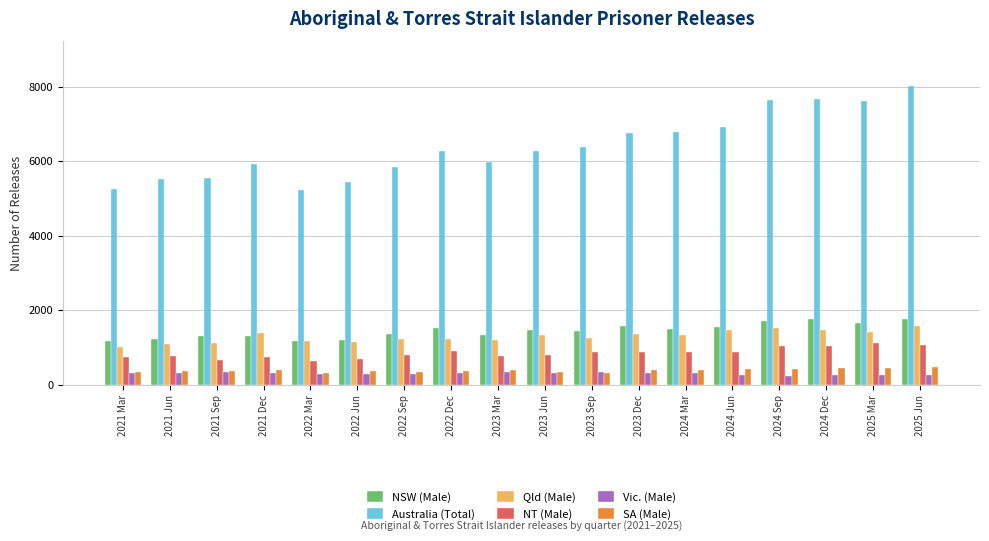

Rank the series by their maximum value, from lowest to highest.

Vic. (Male), SA (Male), NT (Male), Qld (Male), NSW (Male), Australia (Total)